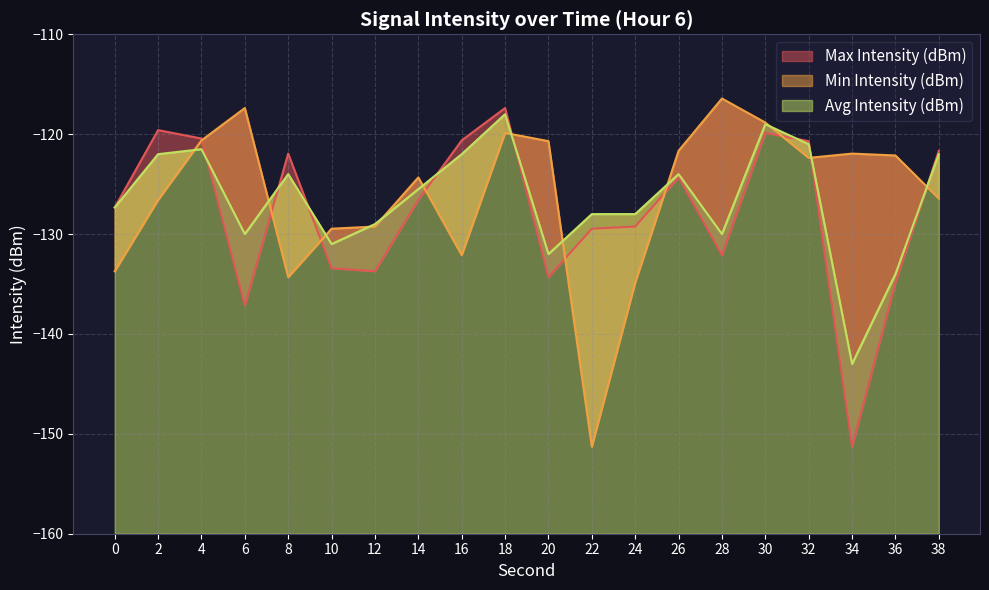

True or false: Avg Intensity (dBm) and Max Intensity (dBm) cross at least once.

True